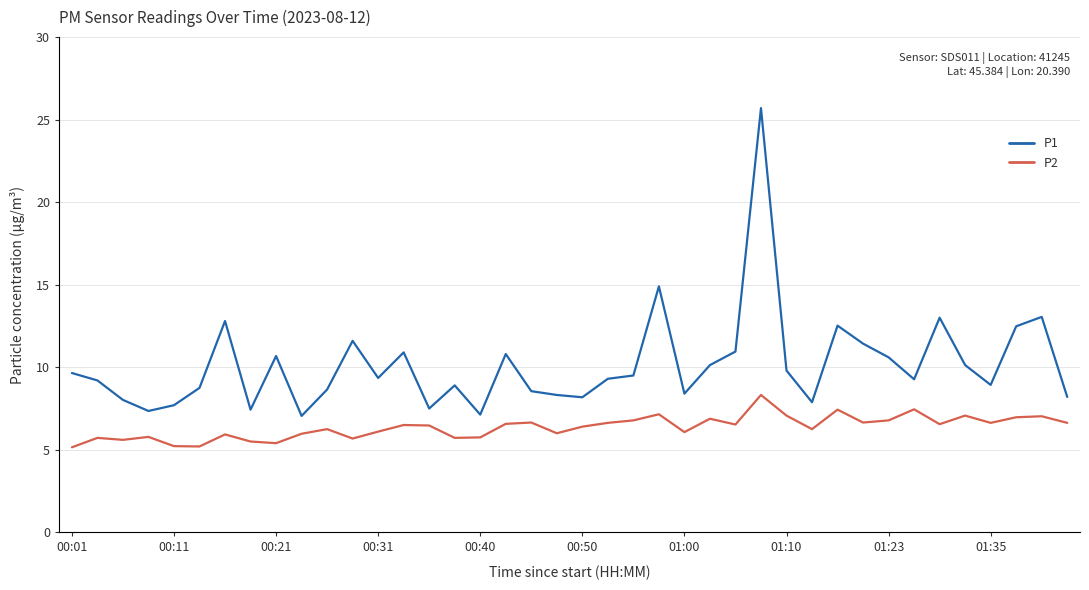

Which series has the largest total across all categories?

P1